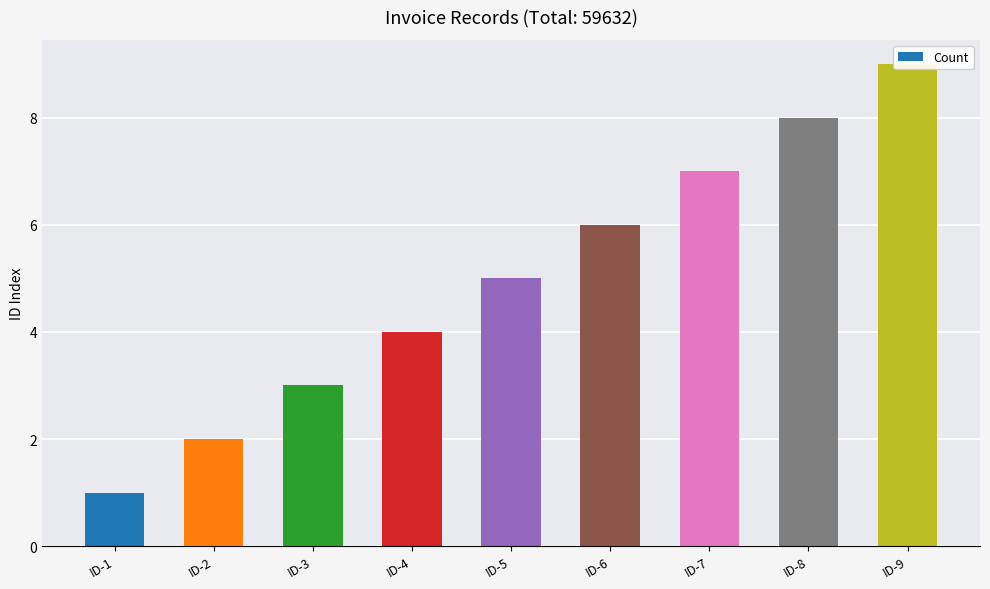

What is the difference between the values at ID-5 and ID-9?

4